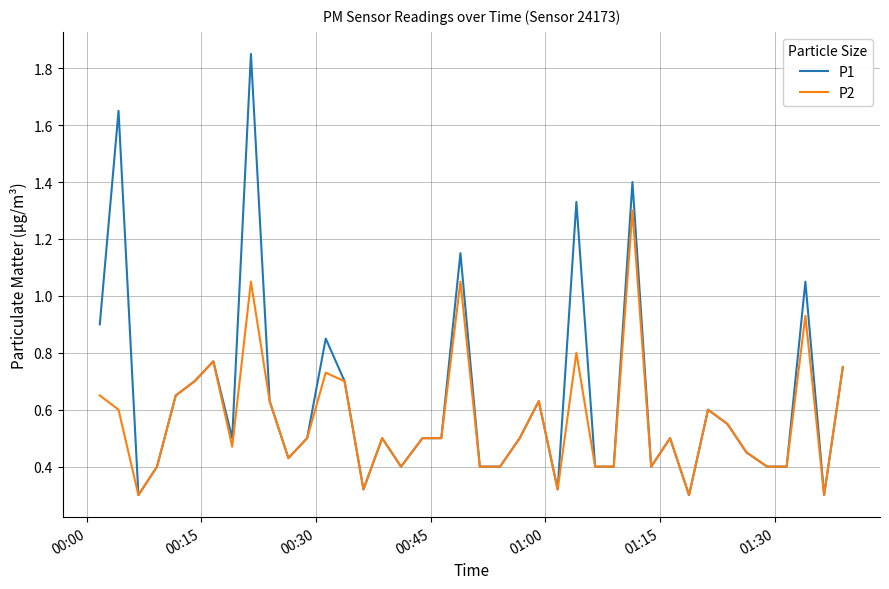

Which series has the widest spread of values?

P1